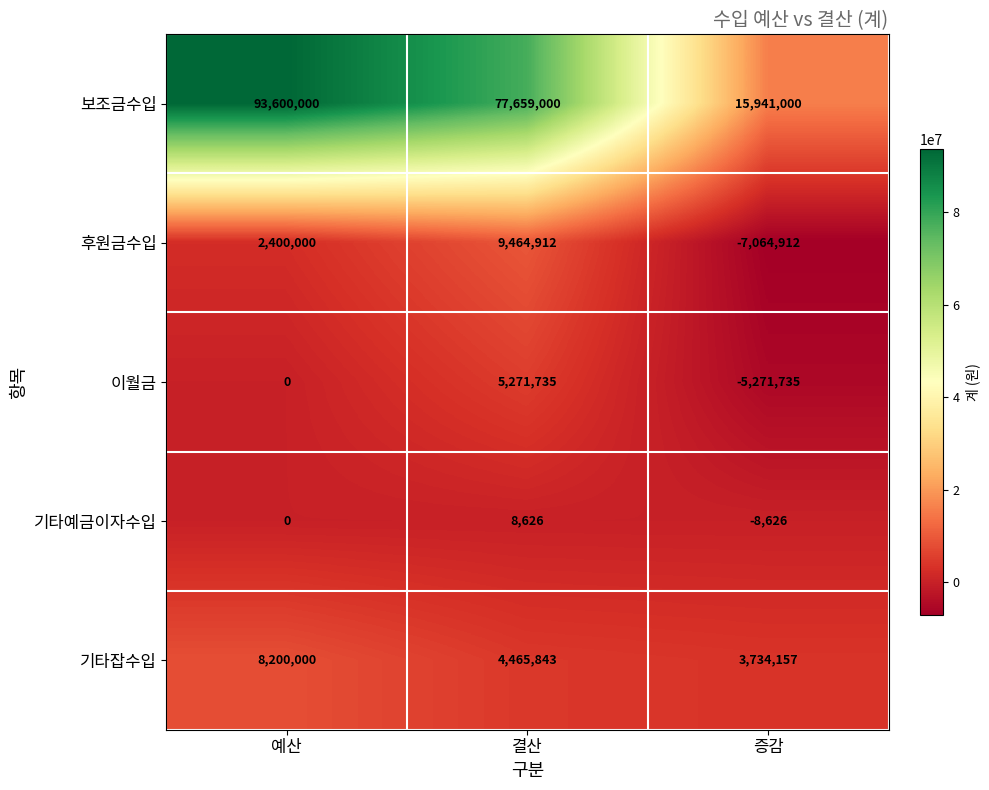

How many data points in 후원금수입 are less than 2400000?

1